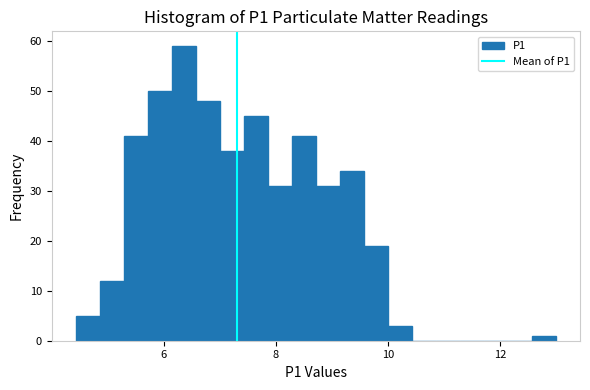

Read against the x-axis, roughly where is the centre of the tallest bar?

6.4